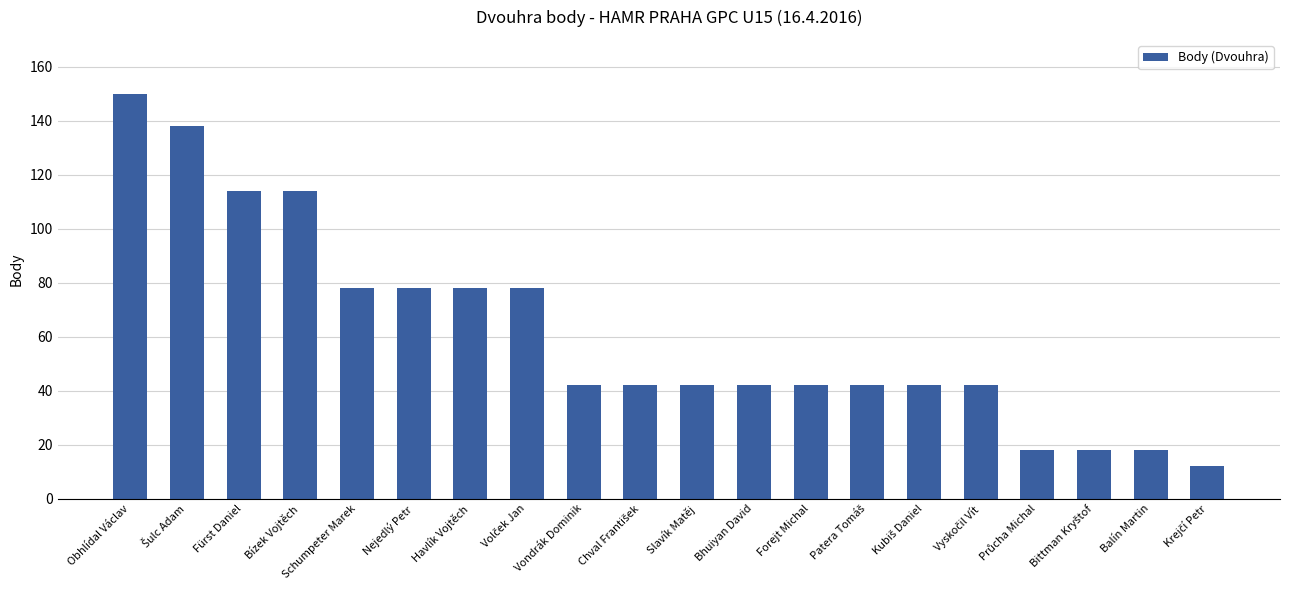

Is it true that the value at Vondrák Dominik is 42?

True